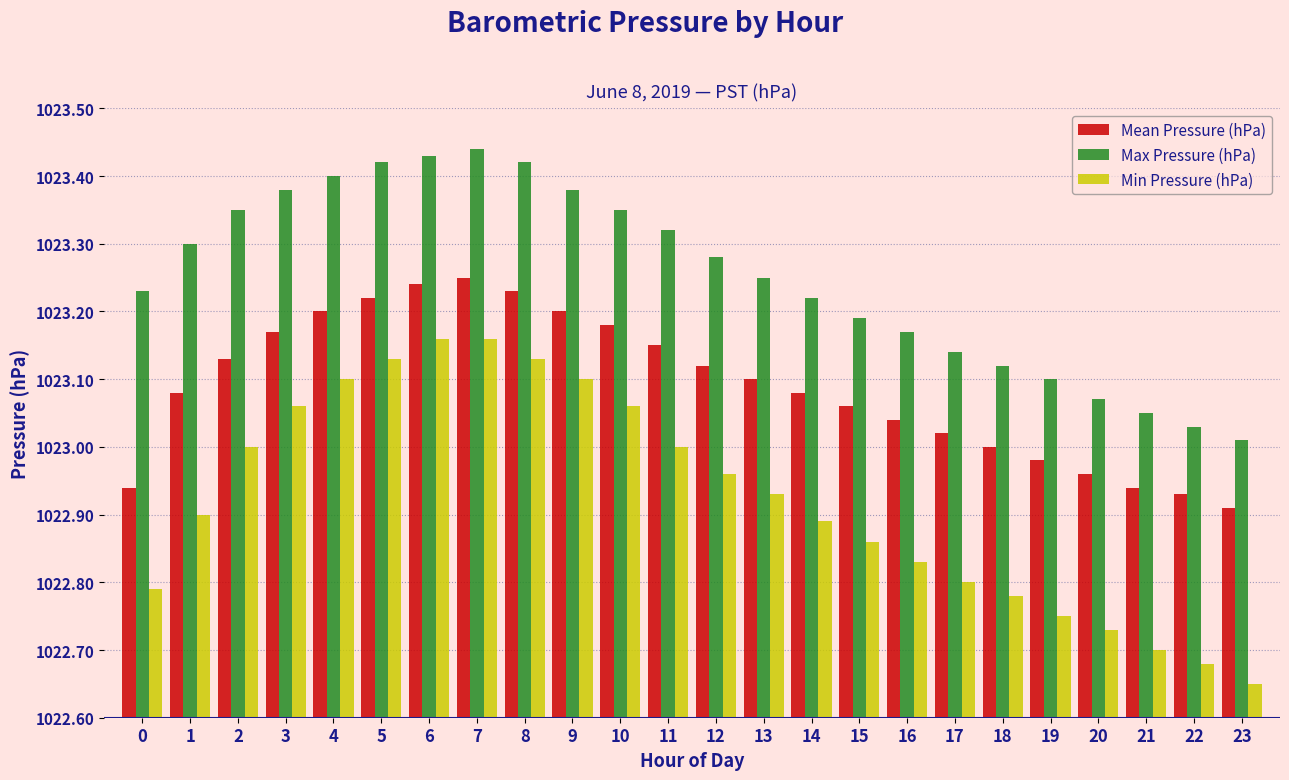

Rank the series by their maximum value, from highest to lowest.

Max Pressure (hPa), Mean Pressure (hPa), Min Pressure (hPa)